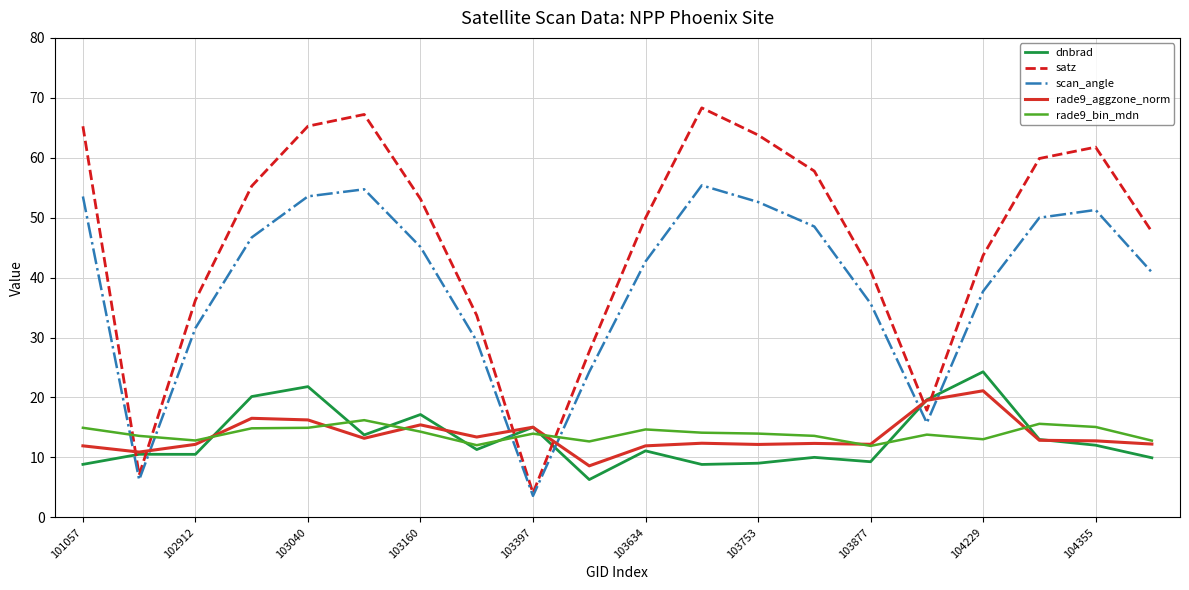

What is the minimum value shown in the chart?

3.6